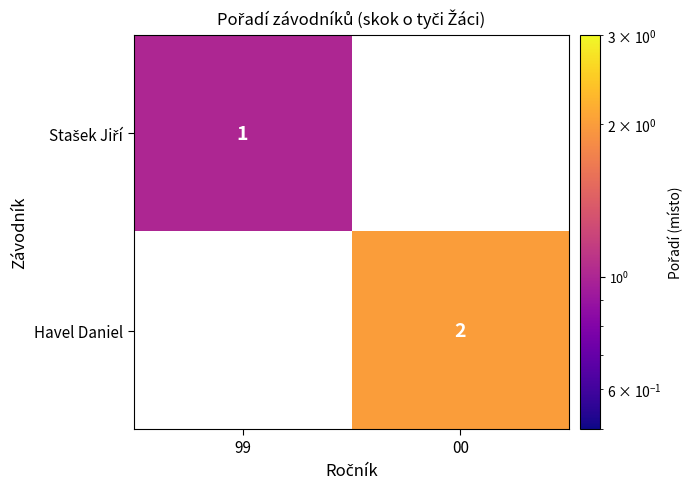

Is it true that Havel Daniel equals 2 at 00?

True